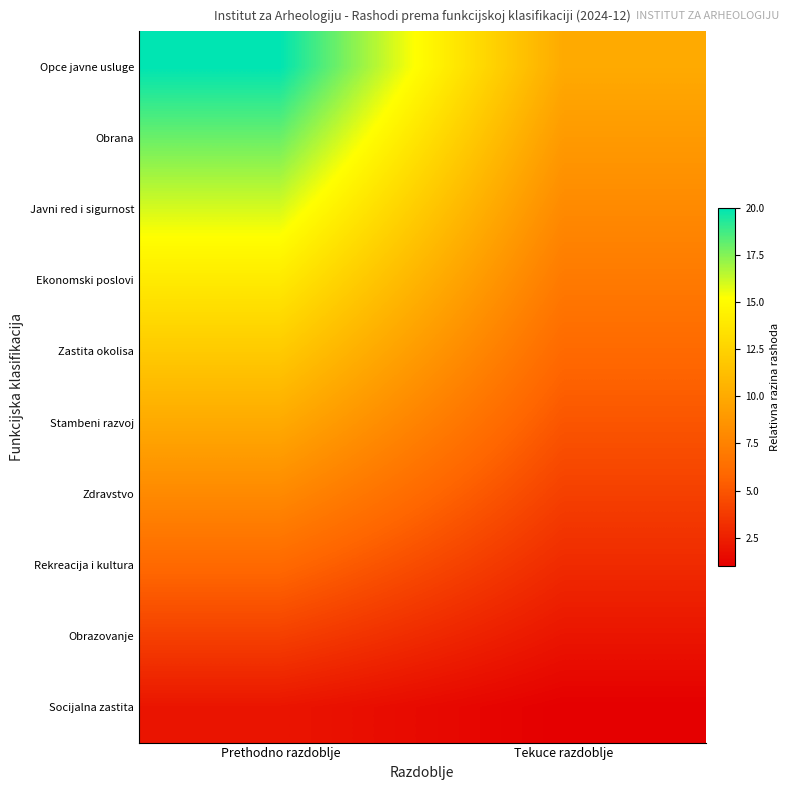

List the series in order of their peak value, lowest first.

Socijalna zastita, Obrazovanje, Rekreacija i kultura, Zdravstvo, Stambeni razvoj, Zastita okolisa, Ekonomski poslovi, Javni red i sigurnost, Obrana, Opce javne usluge